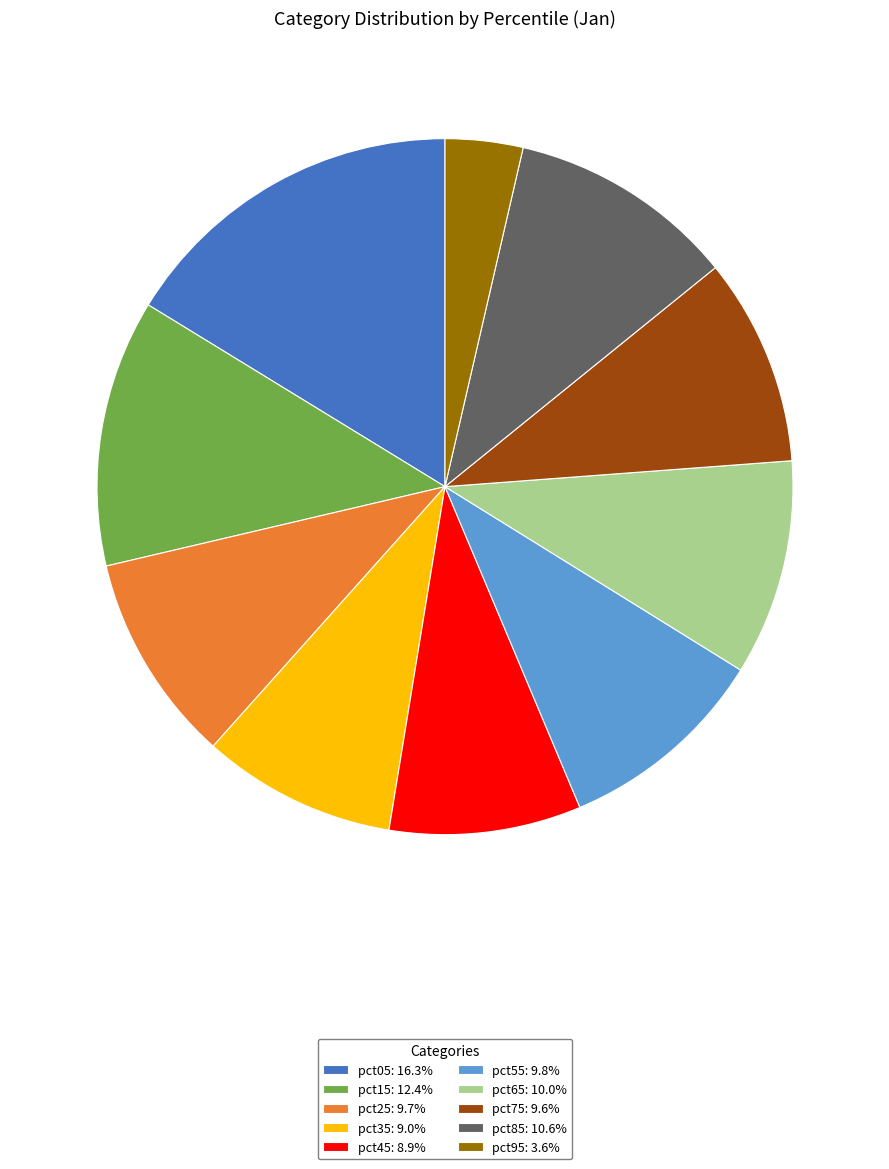

What is the smallest slice in the pie chart?

pct95